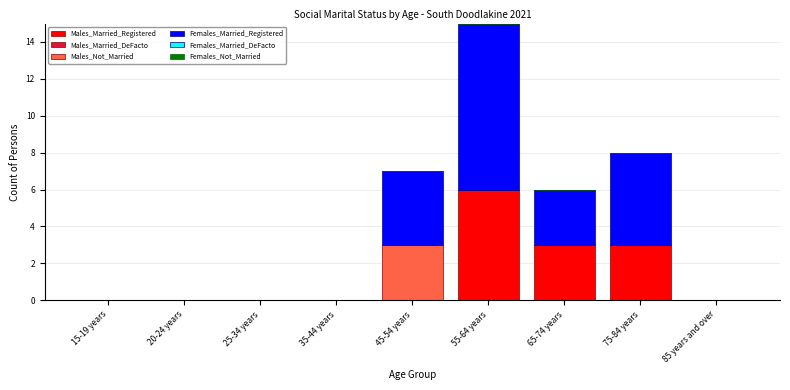

Reading left to right, transcribe the values for Males_Married_Registered.

15-19 years=0	20-24 years=0	25-34 years=0	35-44 years=0	45-54 years=0	55-64 years=6	65-74 years=3	75-84 years=3	85 years and over=0